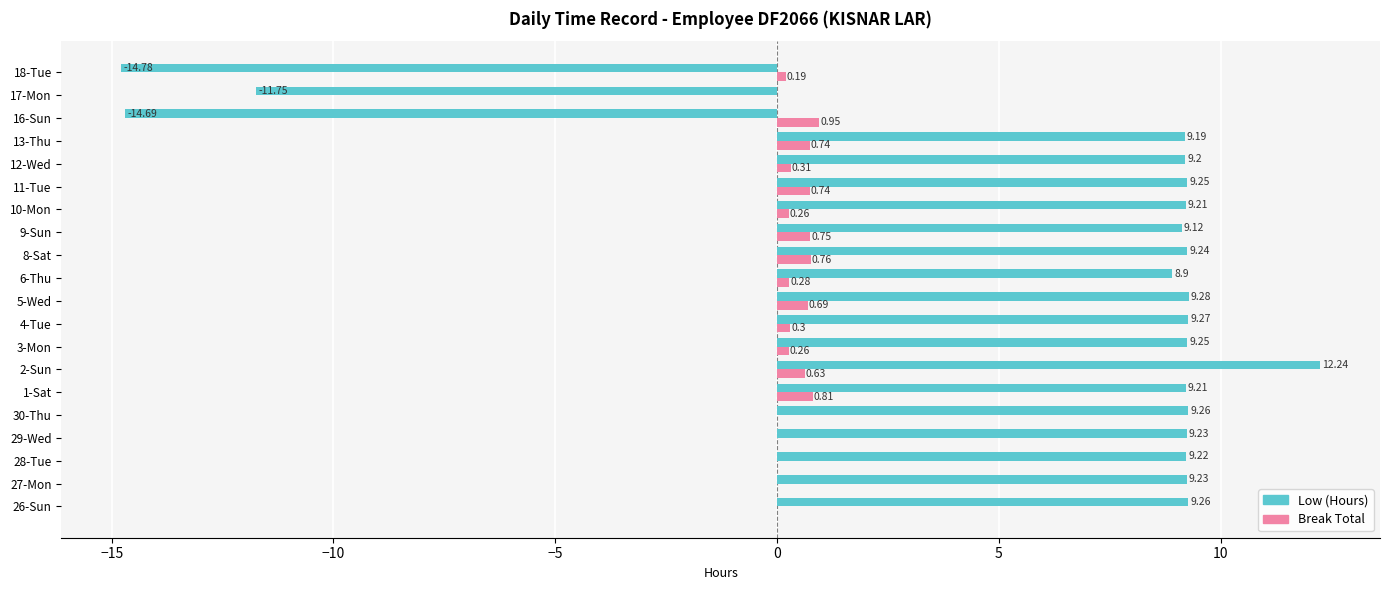

What is the sum of all Break Total values?

7.7